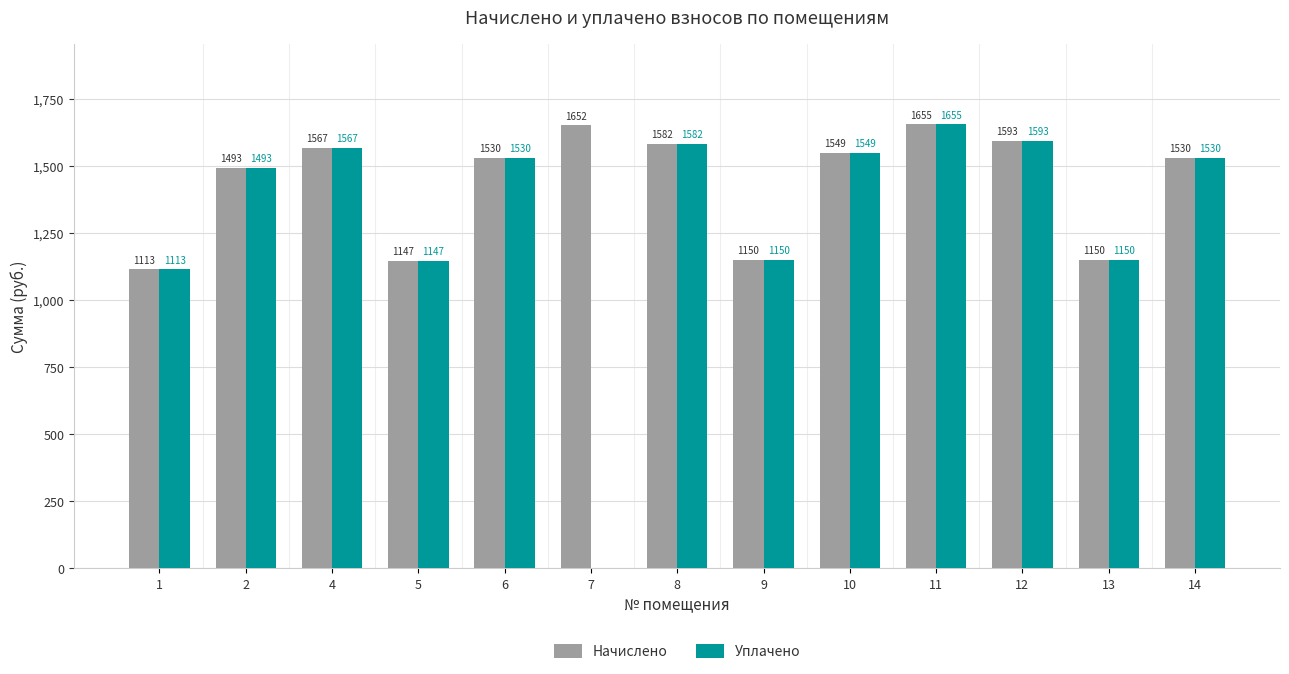

Between 7 and 12, which series saw the biggest shift?

Уплачено